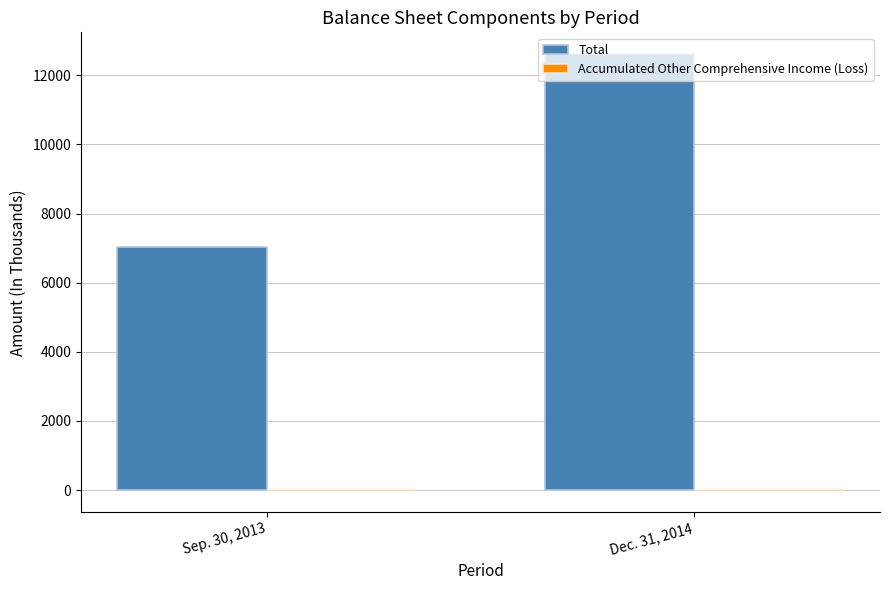

At which category is the sum across all series the highest?

Dec. 31, 2014